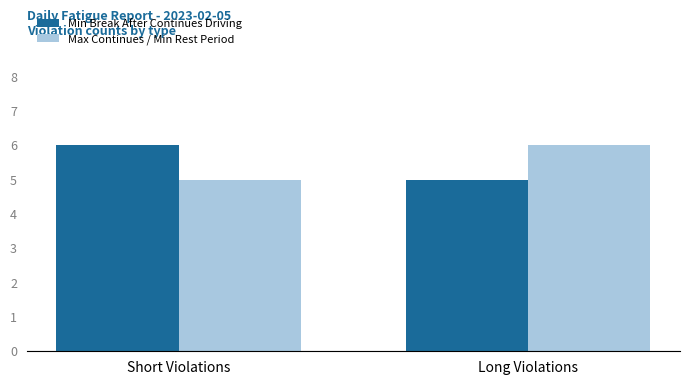

Rank the series at Short Violations from lowest to highest value.

Max Continues / Min Rest Period, Min Break After Continues Driving